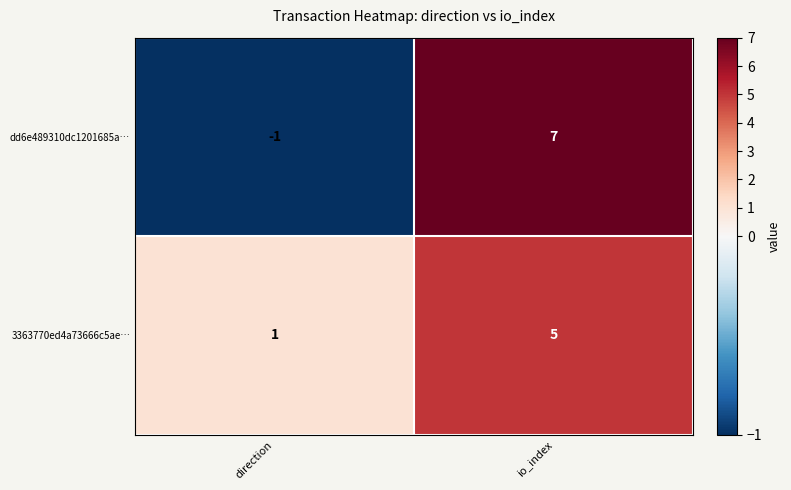

Between direction and io_index, which series saw the biggest shift?

dd6e489310dc1201685a…